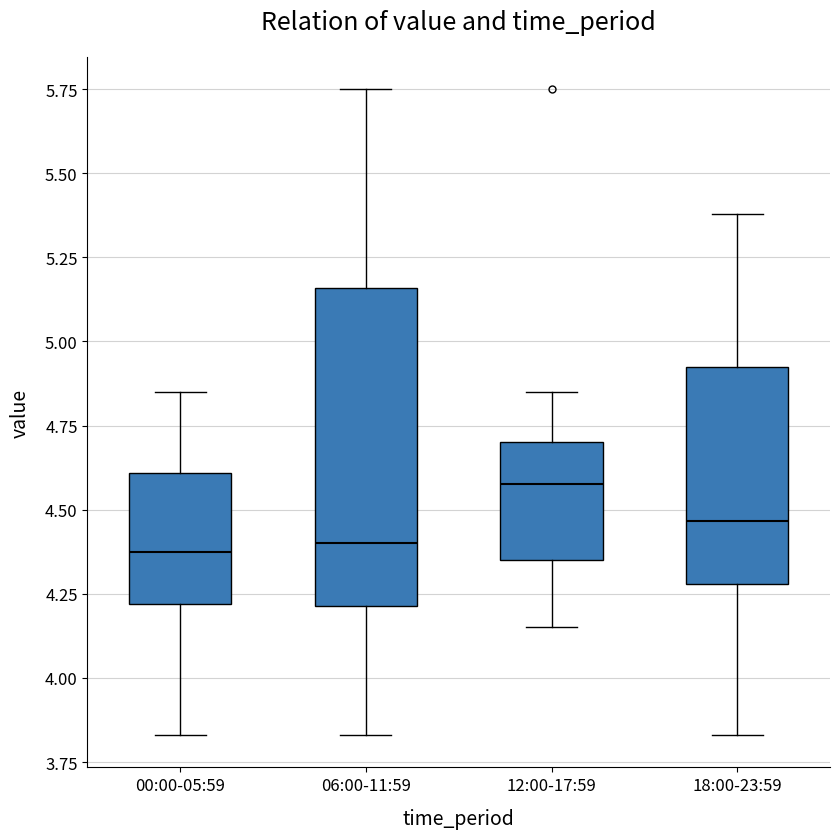

Reading left to right, transcribe this box plot: for each box, give where its median line is, the range the box spans, and where its two whiskers end, as read against the y-axis. The values are not printed on the chart, so give them approximately, as read against the axis.

00:00-05:59: median 4.40, box 4.20 to 4.60, whiskers 3.85 to 4.85
06:00-11:59: median 4.40, box 4.20 to 5.15, whiskers 3.85 to 5.75
12:00-17:59: median 4.60, box 4.35 to 4.70, whiskers 4.15 to 4.85
18:00-23:59: median 4.45, box 4.30 to 4.95, whiskers 3.85 to 5.40